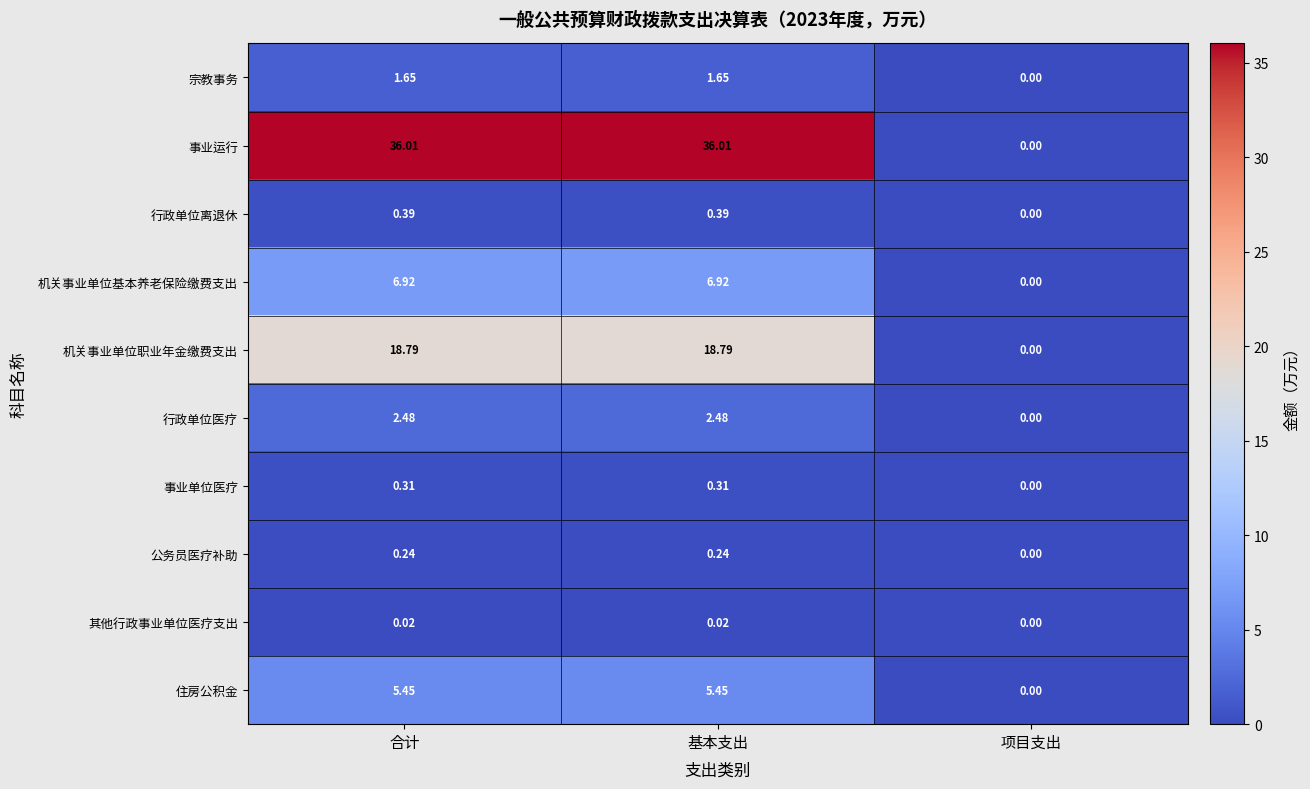

What is the spread (max minus min) of values at 基本支出?

36.0